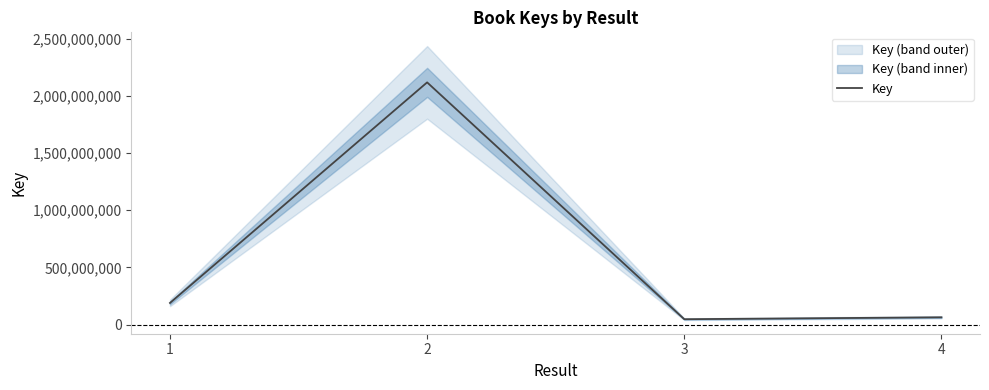

The value at 1 is 189757920. True or false?

True